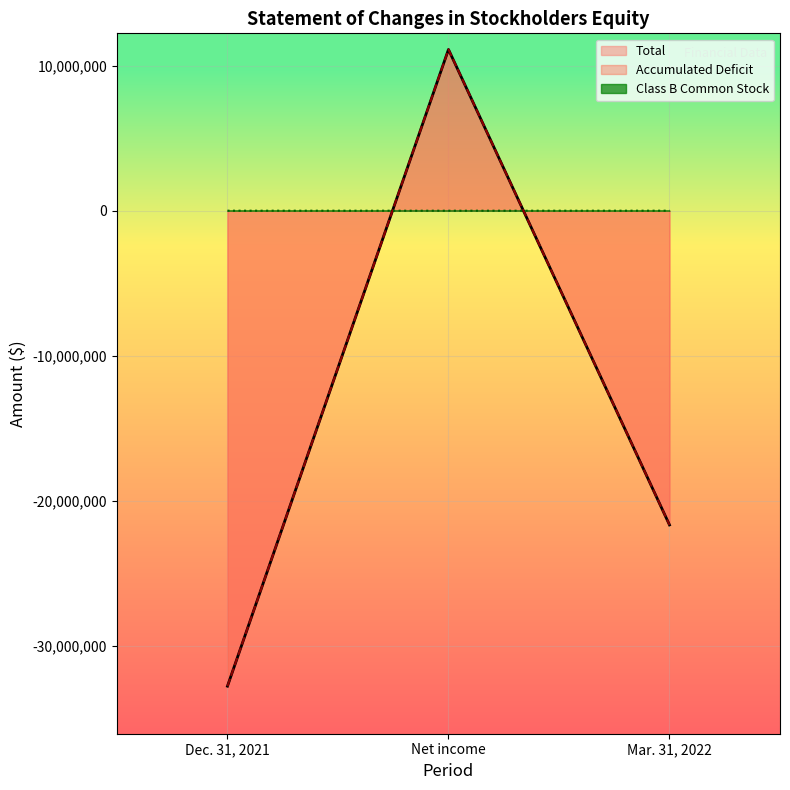

Which category has the lowest value across all series?

Dec. 31, 2021